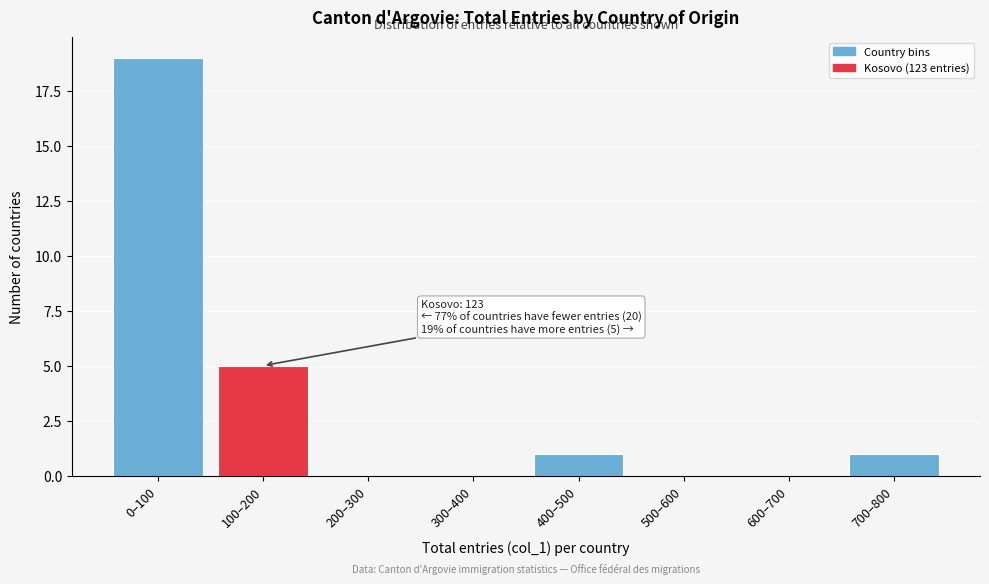

Reading left to right, what are all the values shown in this chart?

0–100=19	100–200=5	200–300=0	300–400=0	400–500=1	500–600=0	600–700=0	700–800=1